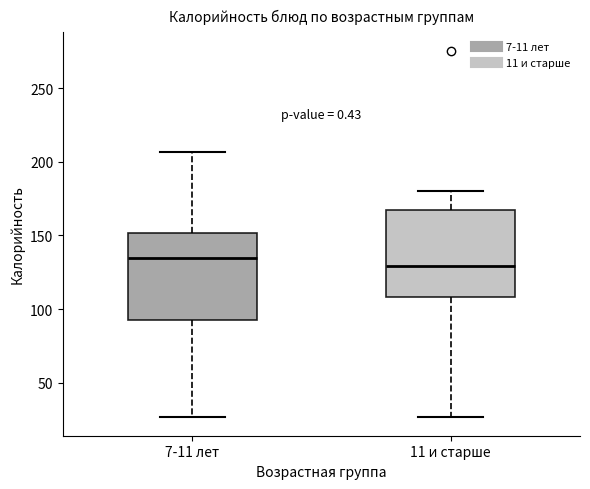

Reading left to right, transcribe this box plot: for each box, give where its median line is, the range the box spans, and where its two whiskers end, as read against the y-axis. The values are not printed on the chart, so give them approximately, as read against the axis.

7-11 лет: median 135, box 95 to 150, whiskers 25 to 205
11 и старше: median 130, box 110 to 165, whiskers 25 to 180